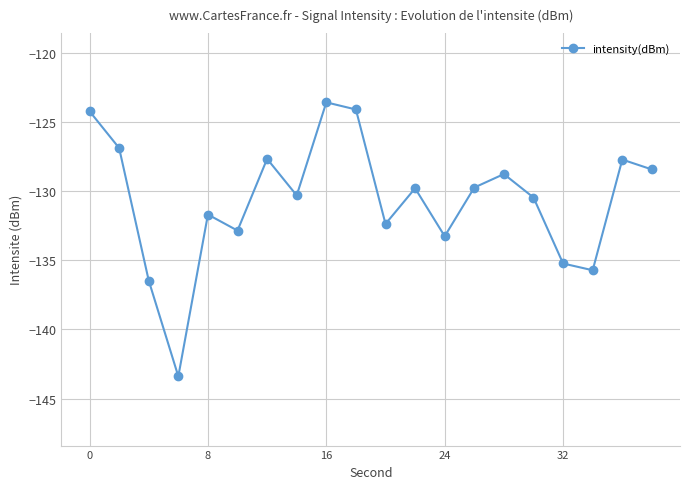

What is the difference between the maximum and minimum values?

19.8